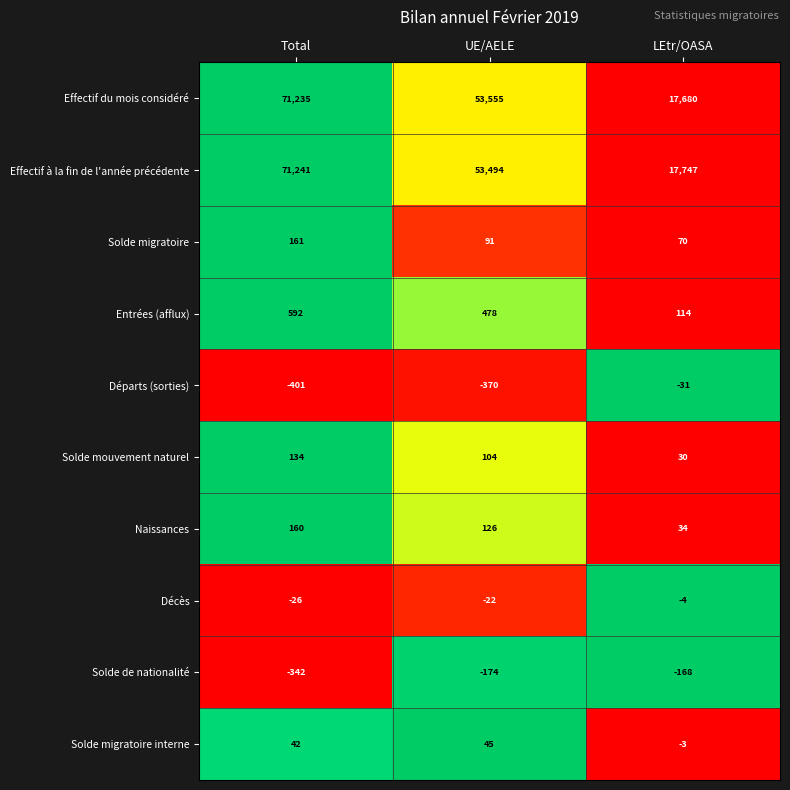

Is it true that Solde migratoire interne equals 45 at UE/AELE?

True